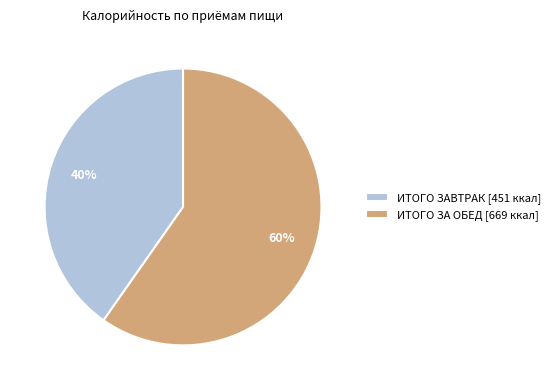

To the nearest percent, what percentage of the pie is ИТОГО ЗАВТРАК [451 ккал]?

40%